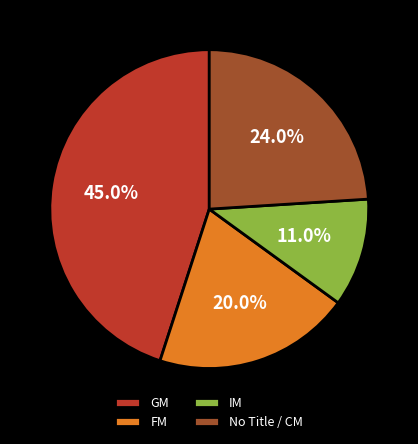

To the nearest percent, what is the difference between the largest and smallest slice percentages?

34%